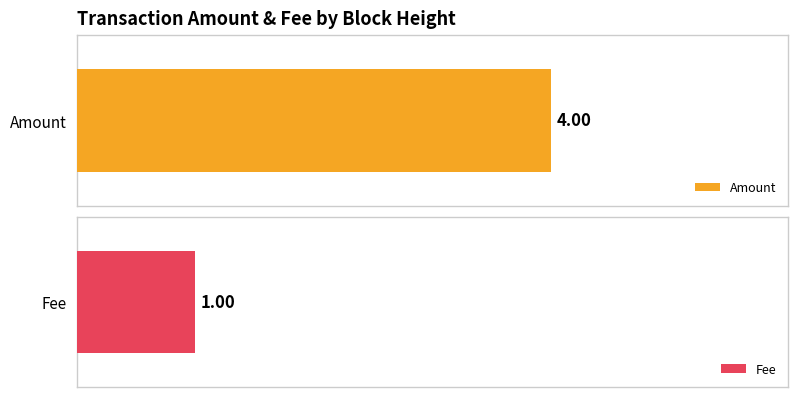

Which series has the largest total across all categories?

Amount